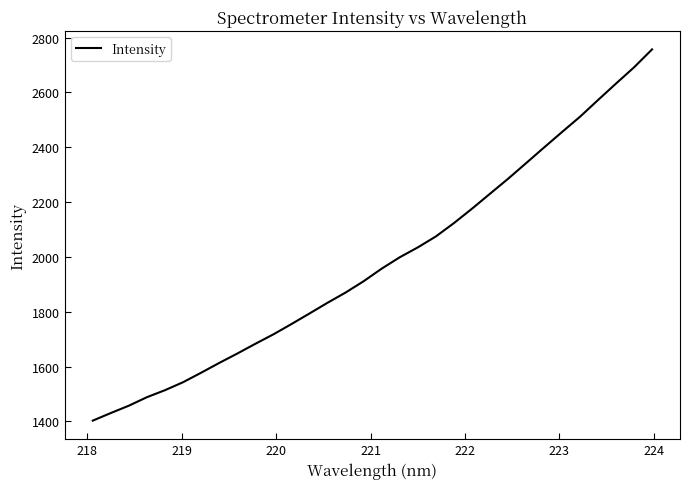

What is the average value?

1983.6